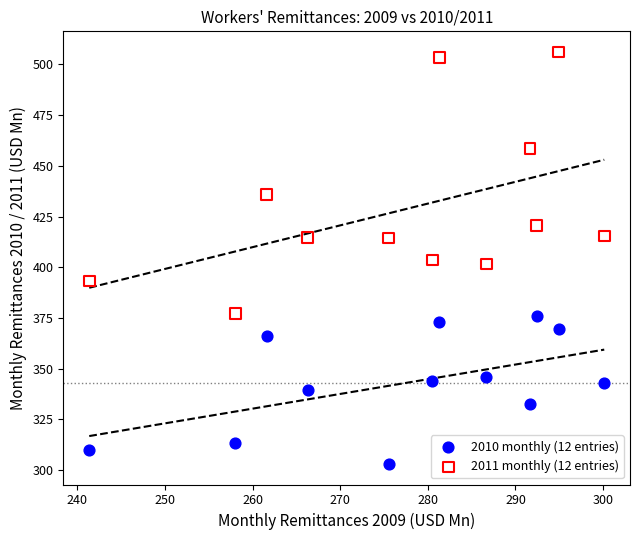

Which series reaches the minimum Y coordinate?

2010 monthly (12 entries)